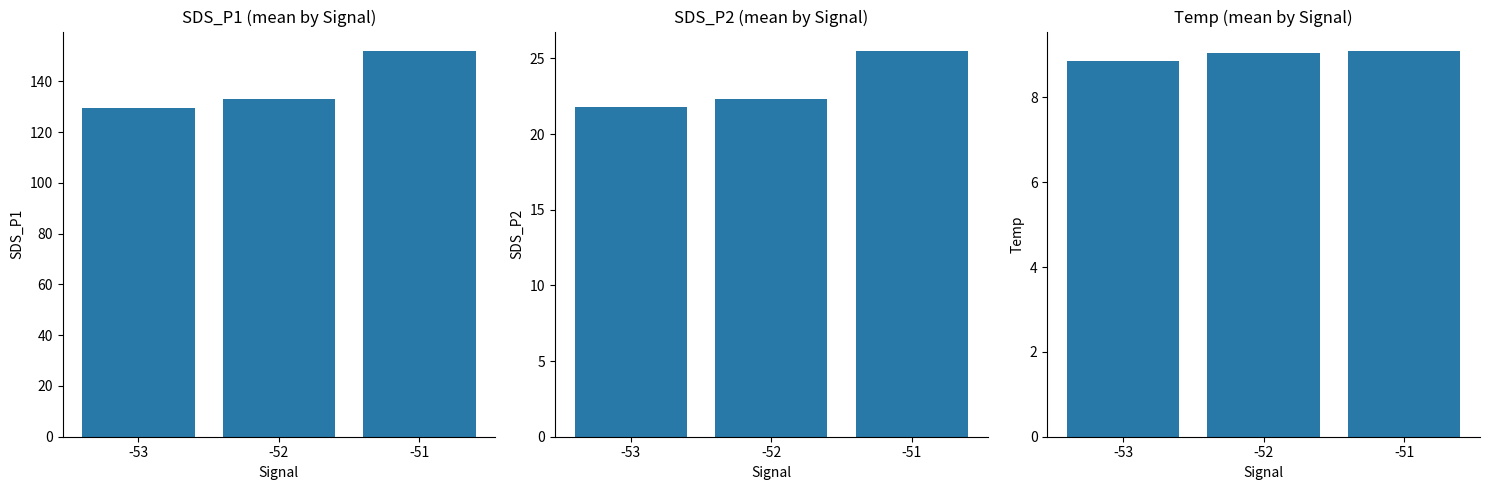

Which series changed the most between -53 and -51?

SDS_P1